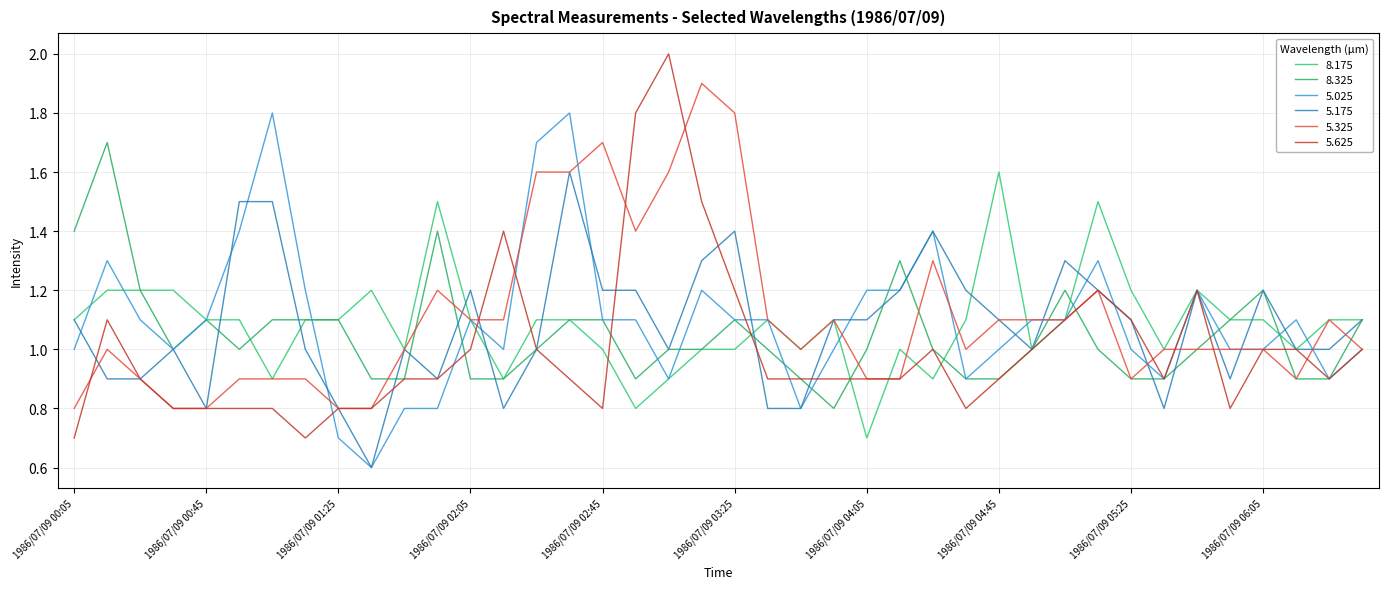

At which category does 5.025 reach its first local valley?

1986/07/09 00:35